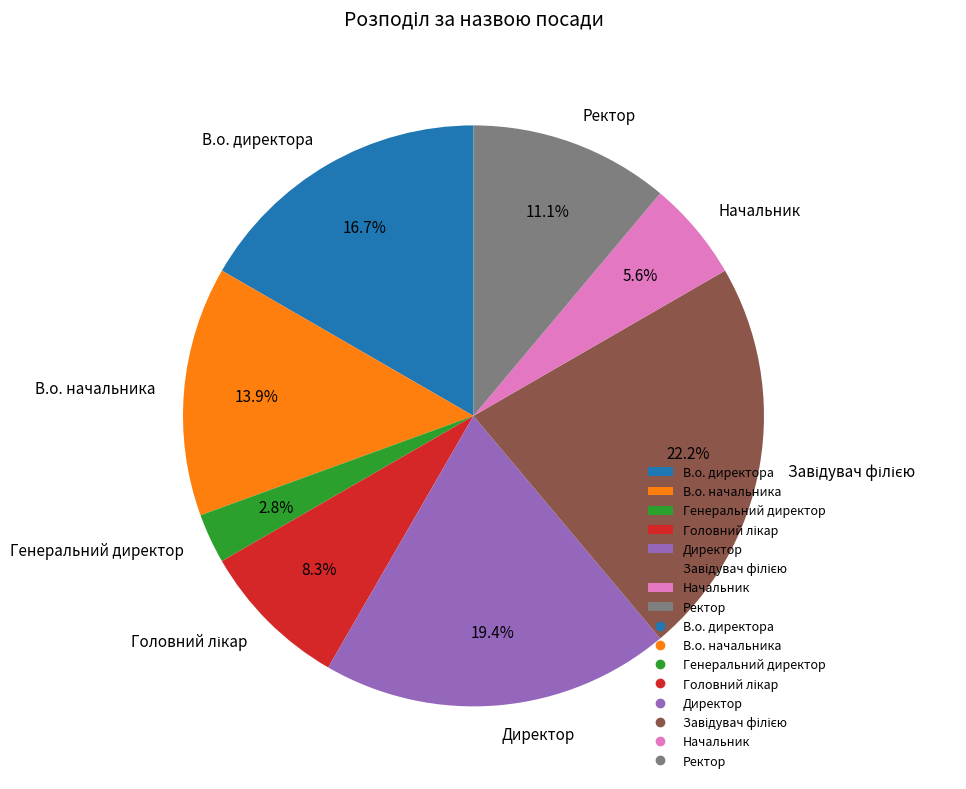

Is the sum of Директор and Генеральний директор greater than half?

No